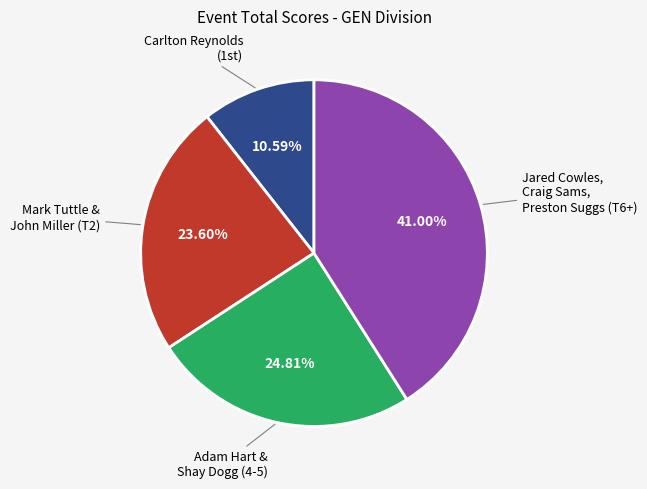

Is there any slice that represents more than half of the pie?

No